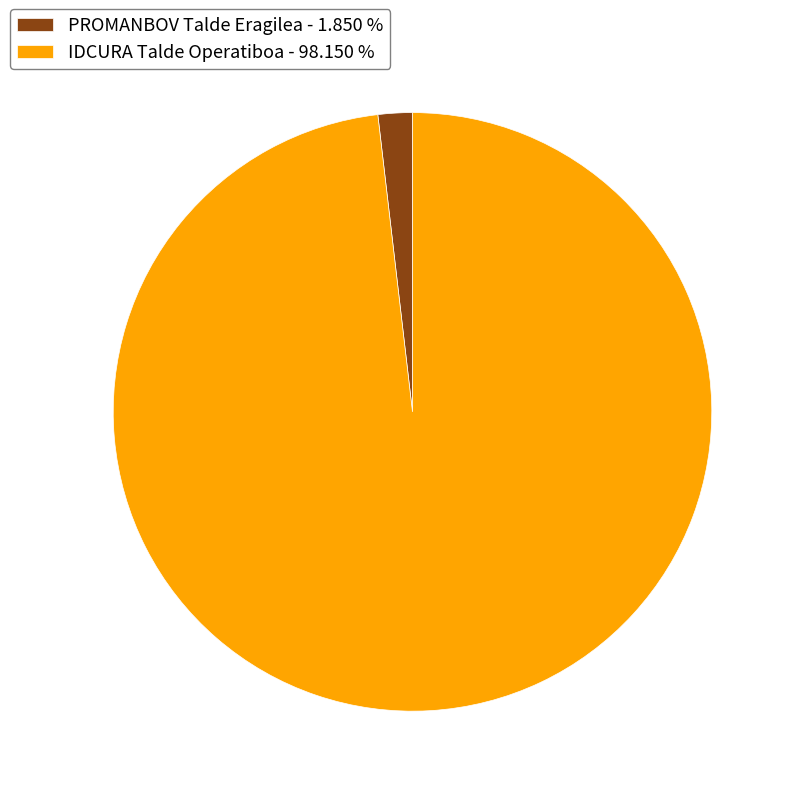

Rank the categories by value from highest to lowest.

IDCURA Talde Operatiboa, PROMANBOV Talde Eragilea